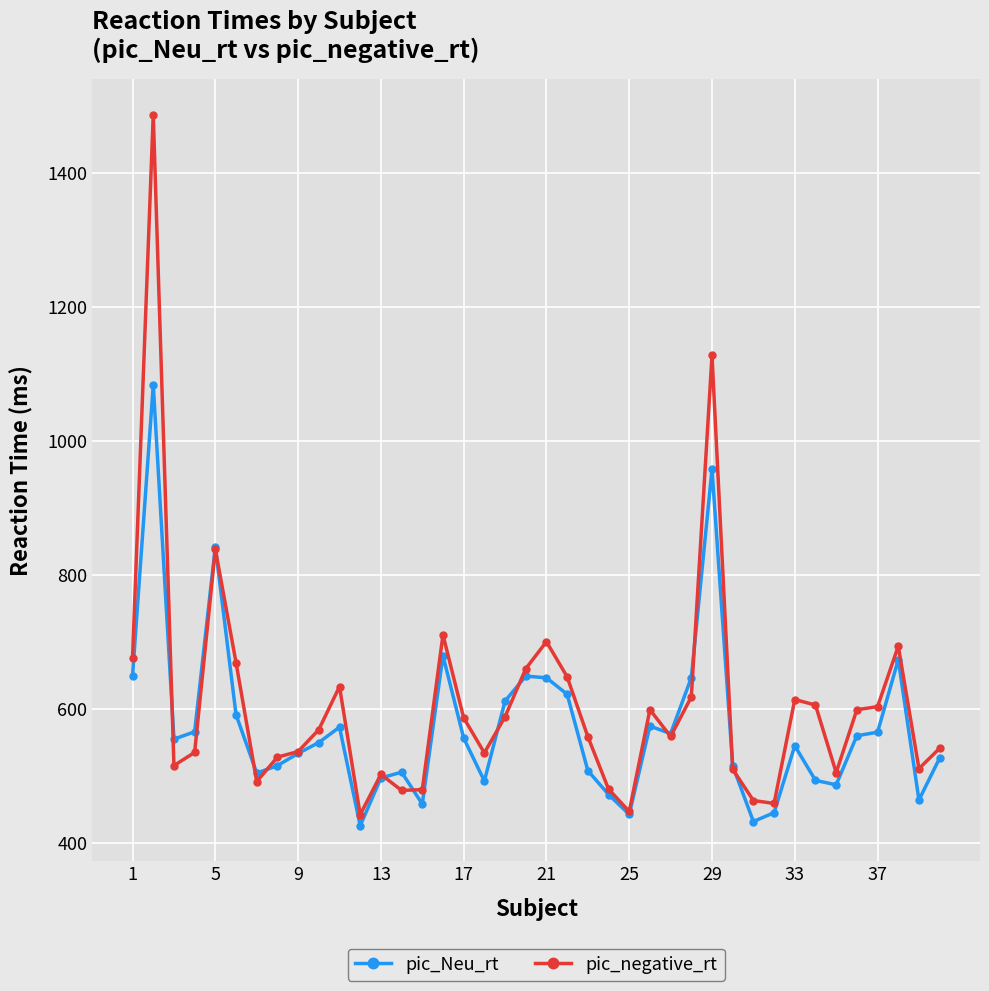

Rank the series by their maximum value, from highest to lowest.

pic_negative_rt, pic_Neu_rt